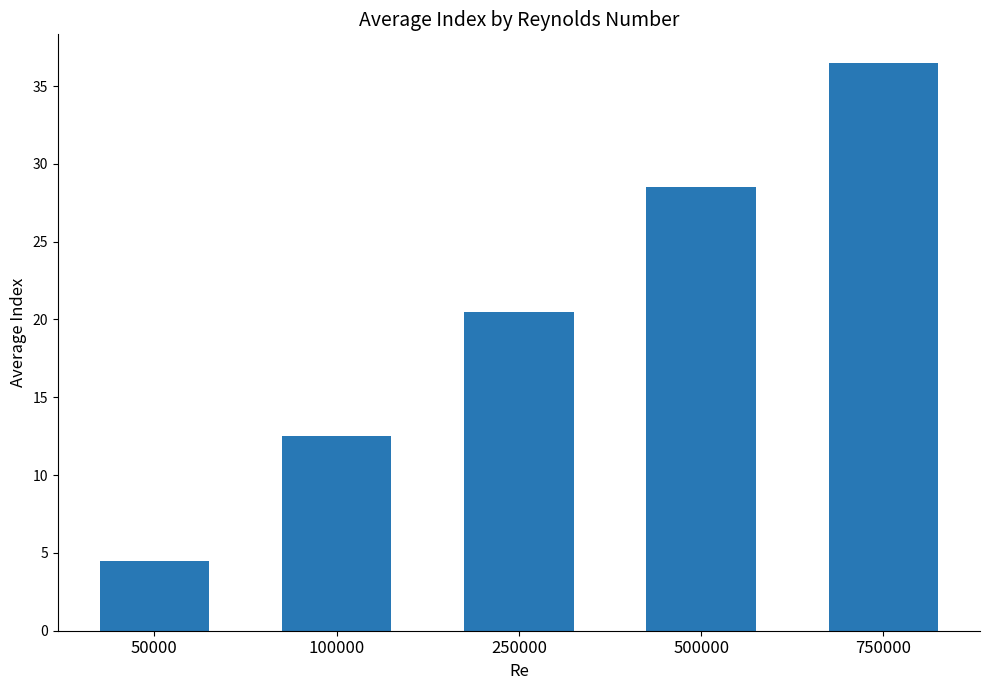

What is the value of the 1st bar from the left?

4.5